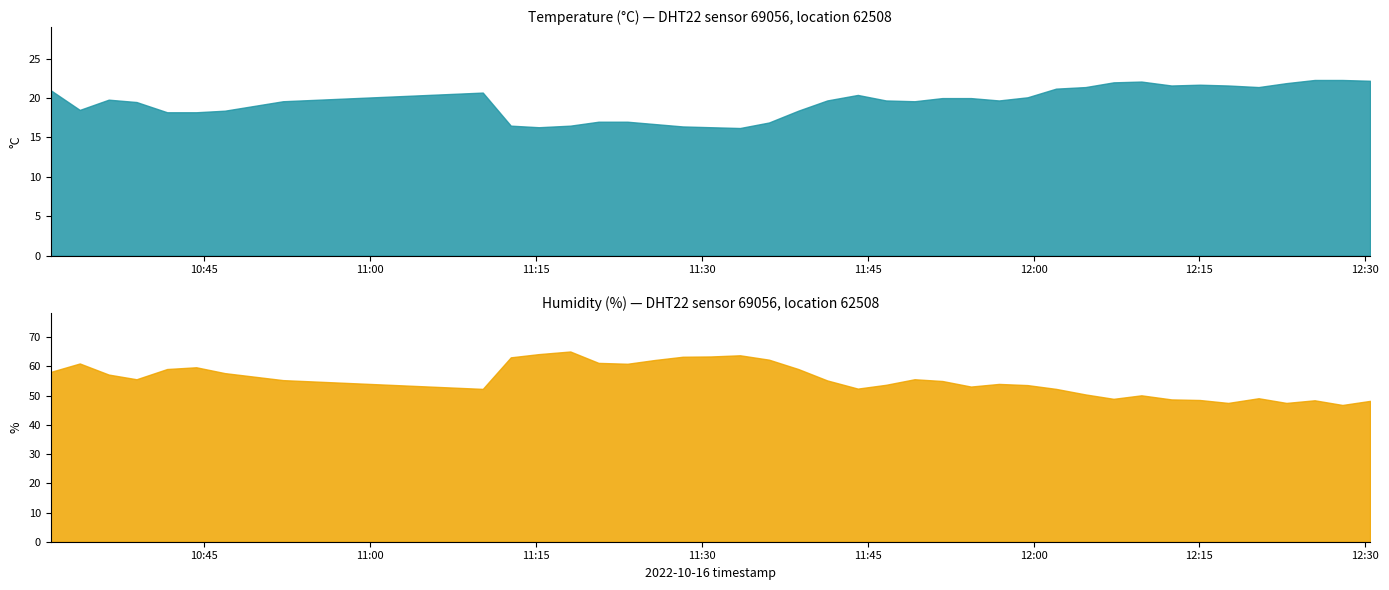

Between 2022-10-16T11:28:16 and 2022-10-16T12:25:25, which is larger?

2022-10-16T12:25:25